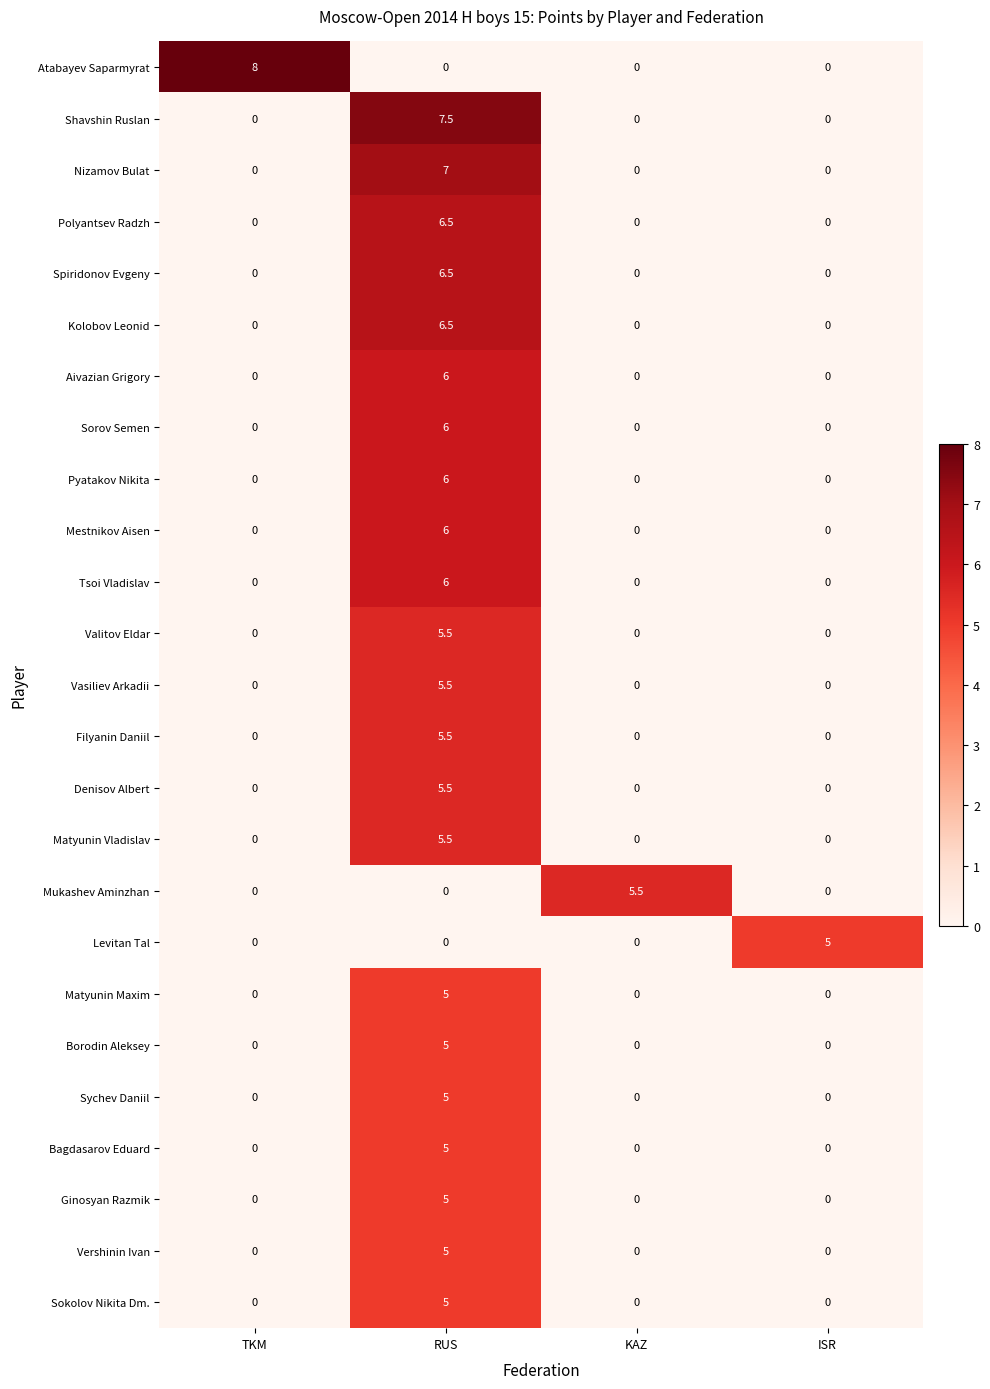

Is it true that Levitan Tal equals -2.4 at RUS?

False